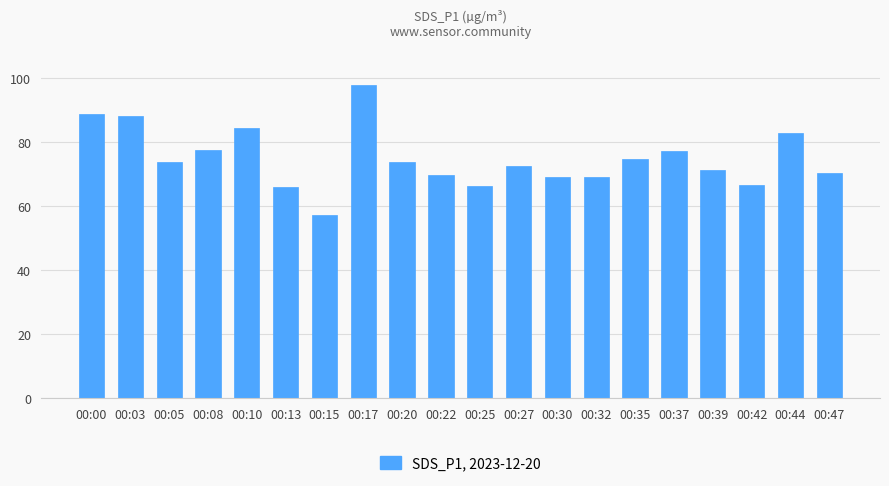

Read the value at 00:15.

57.4